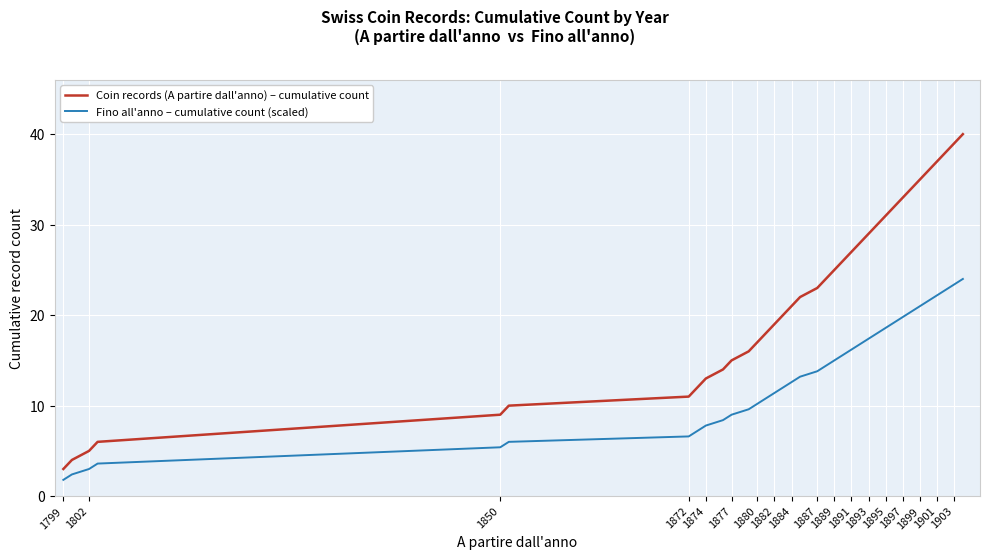

Which series has the largest range (max minus min)?

Coin records (A partire dall'anno) – cumulative count